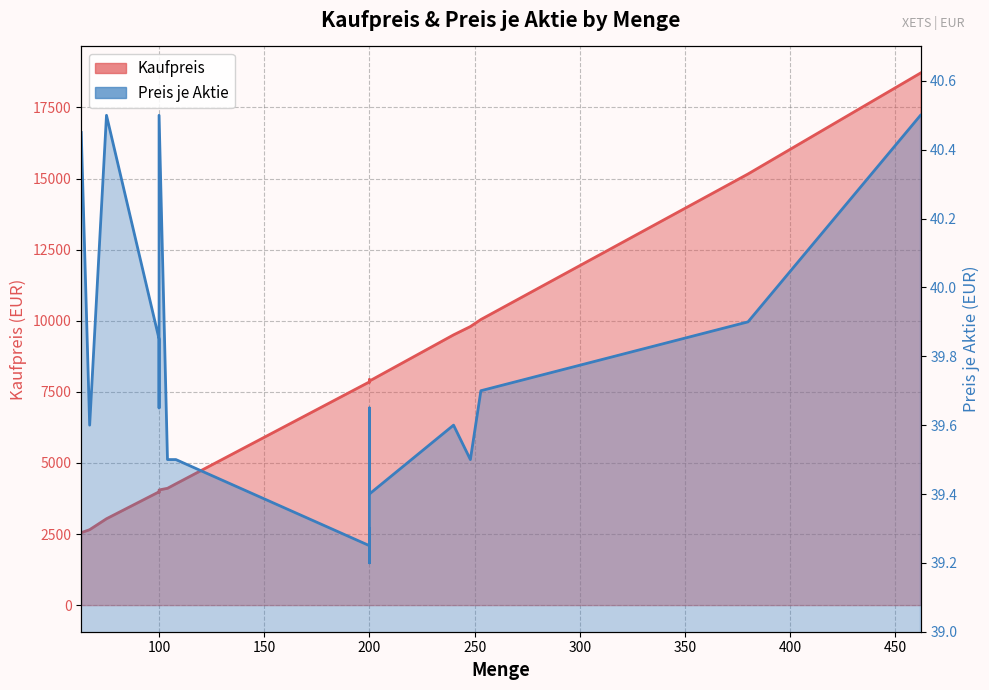

List the series in order of their peak value, highest first.

Kaufpreis, Preis je Aktie